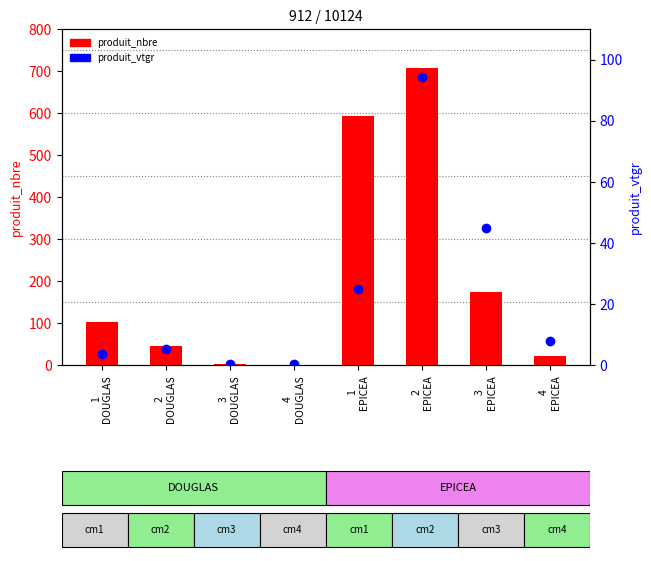

What is the difference between the produit_nbre values at 2
EPICEA and 3
EPICEA?

533.0